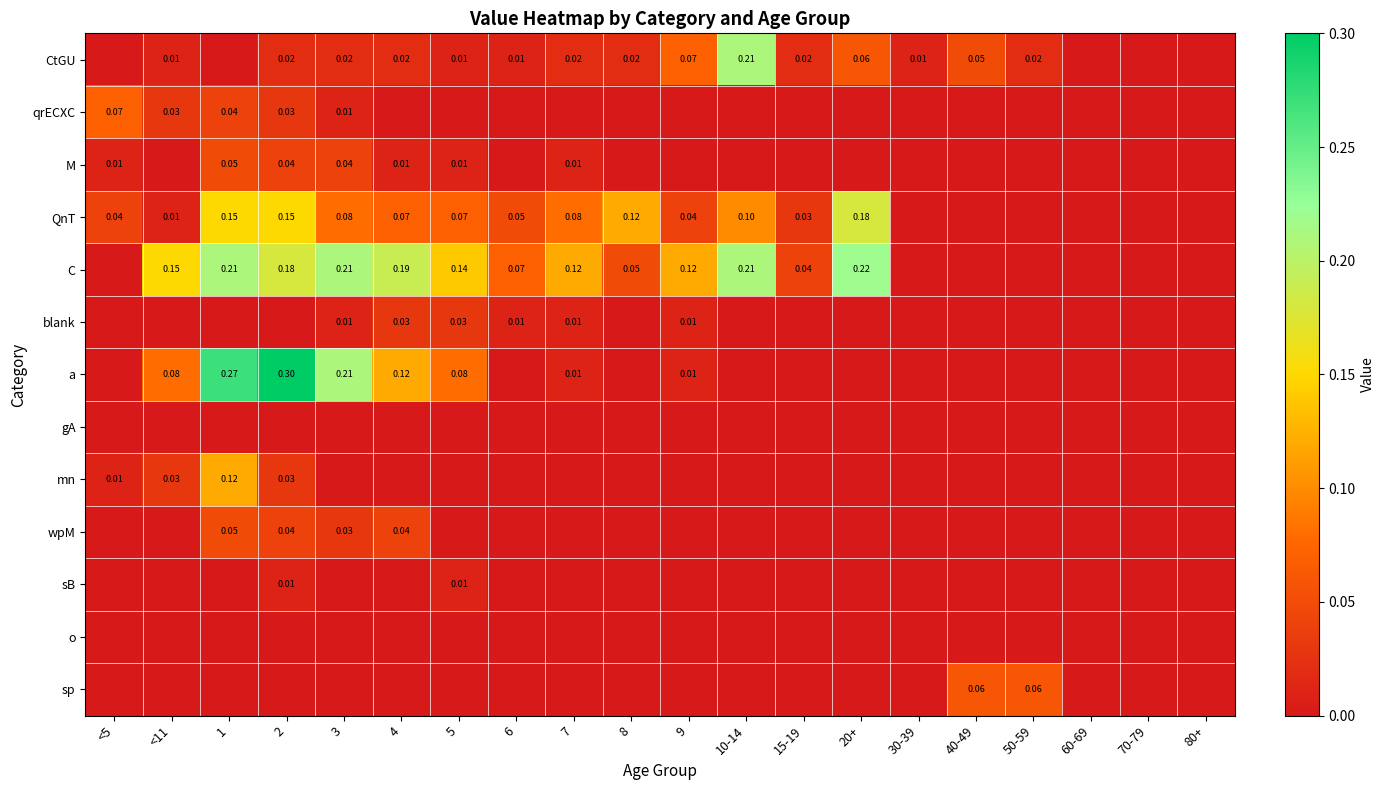

Is the value of blank at 7 greater than the value of QnT at 3?

No